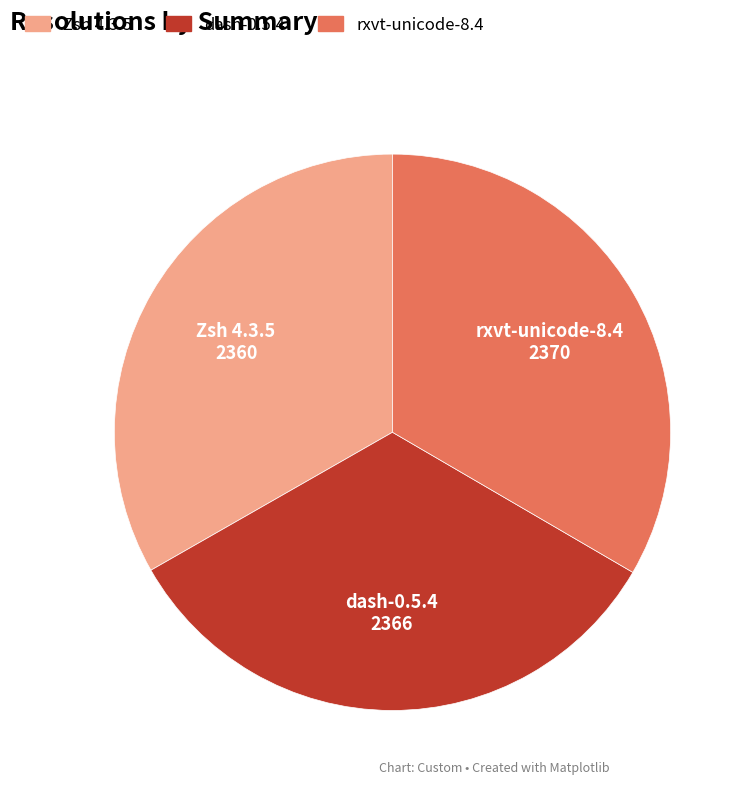

How many slices are in this pie chart?

3